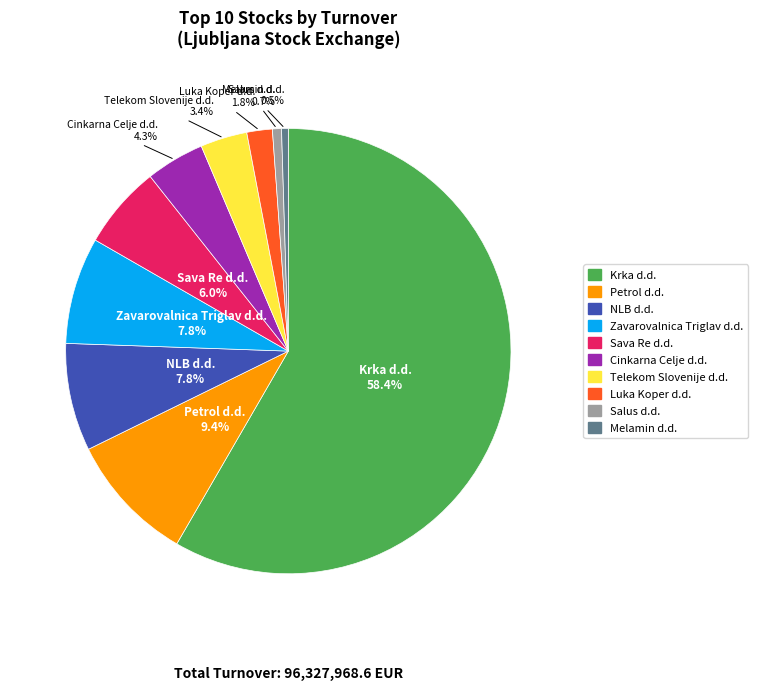

How many slices are in this pie chart?

10